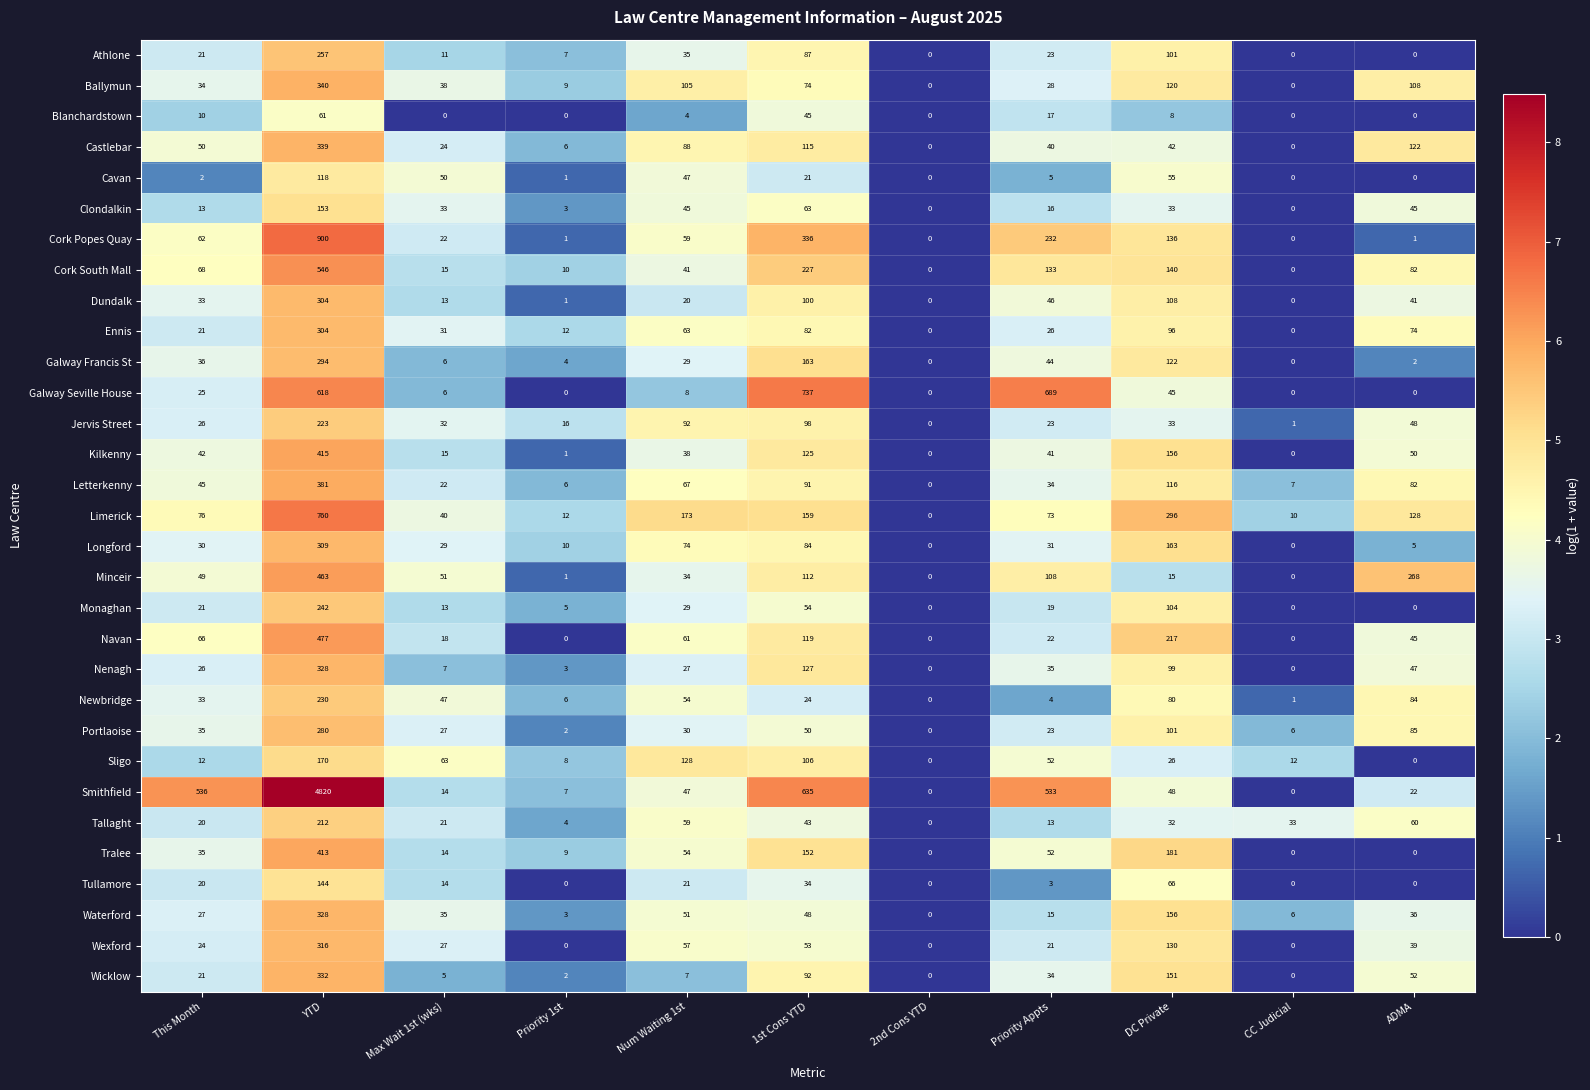

The Cavan series shows 47 at Num Waiting 1st. True or false?

True